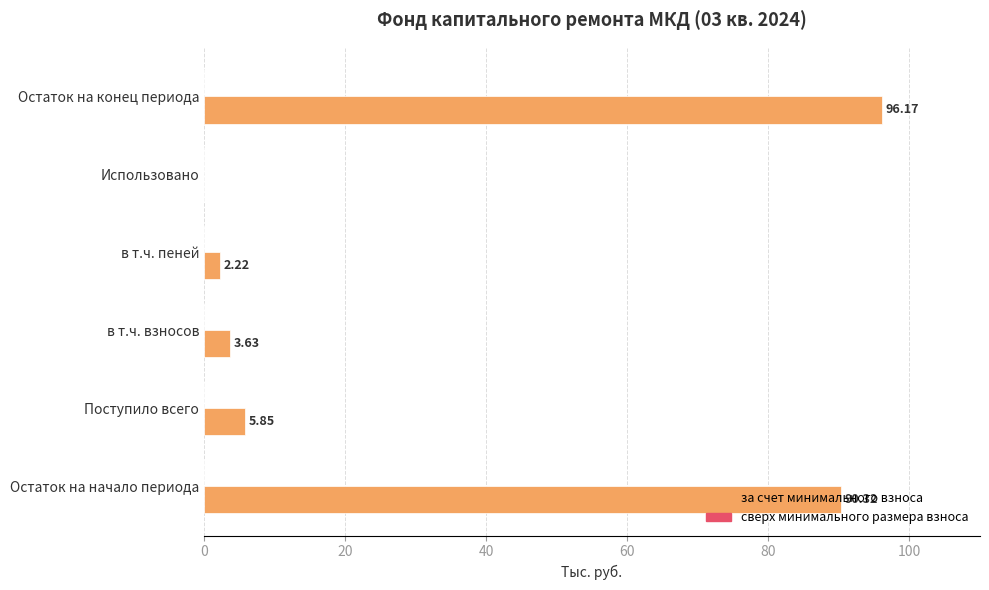

At which label is the value closest to 48?

Поступило всего